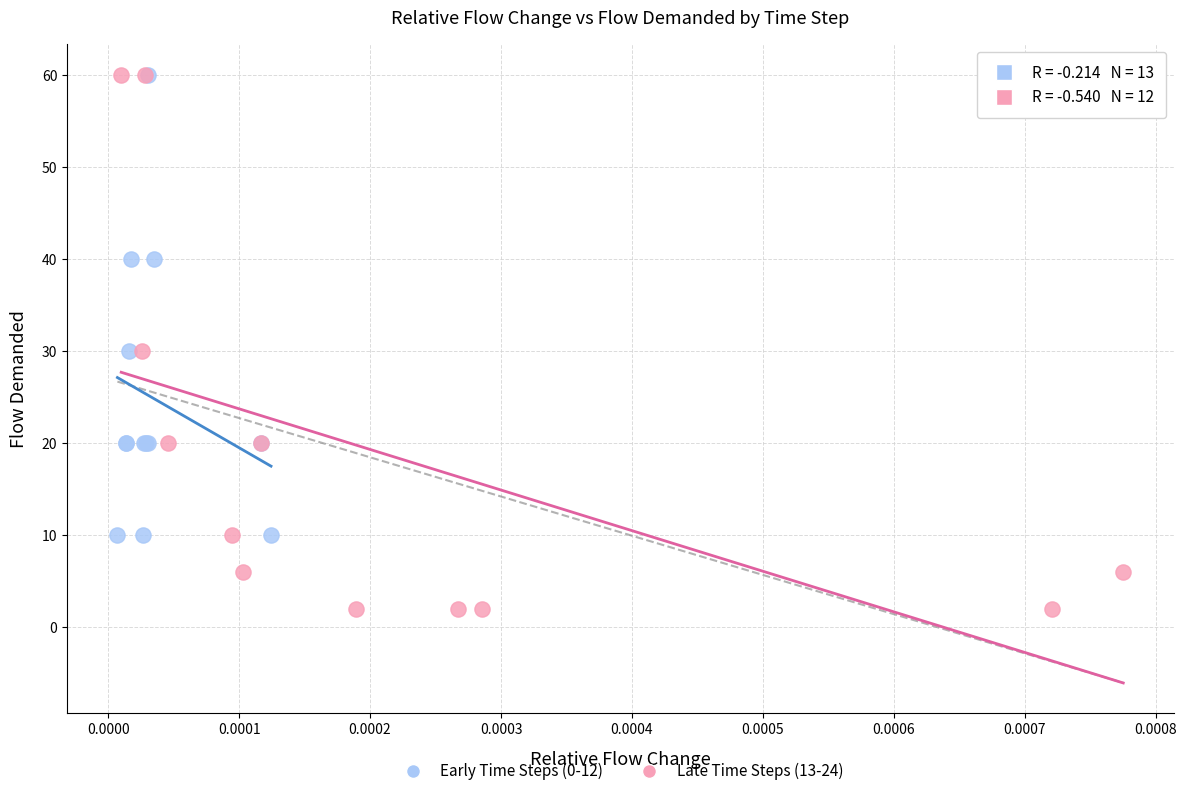

Which series contains the lowest Y value?

Late Time Steps (13-24)